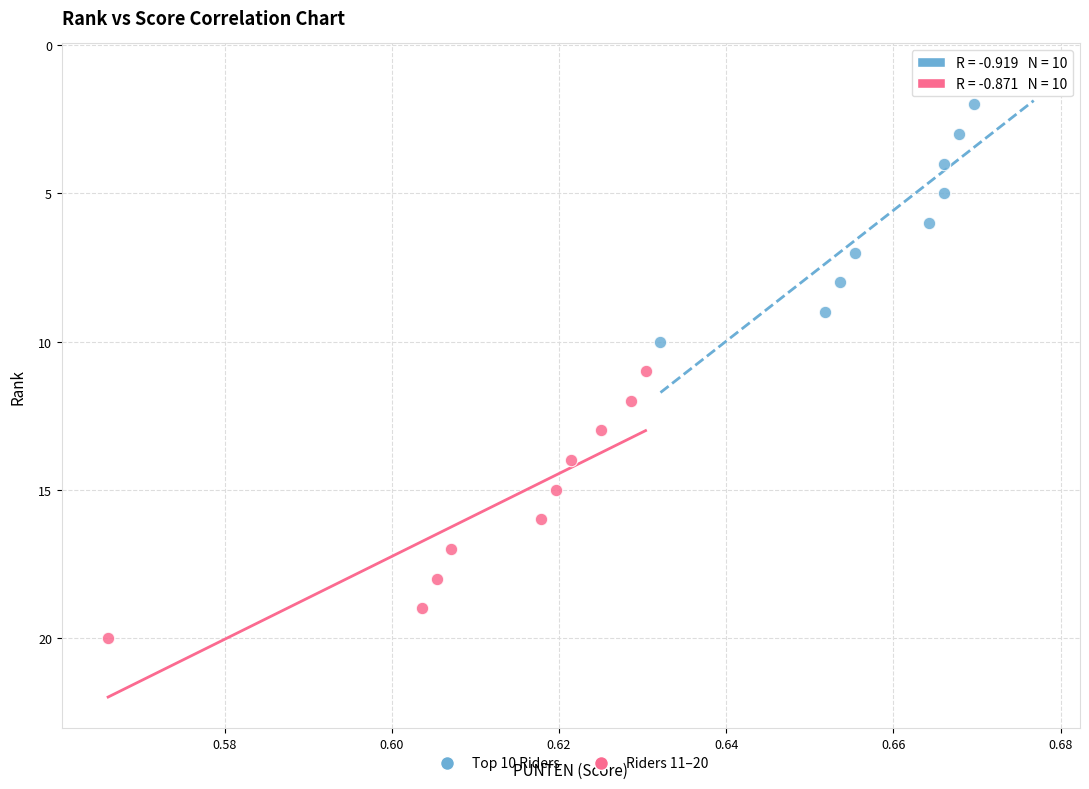

Which series reaches the maximum Y coordinate?

Riders 11–20